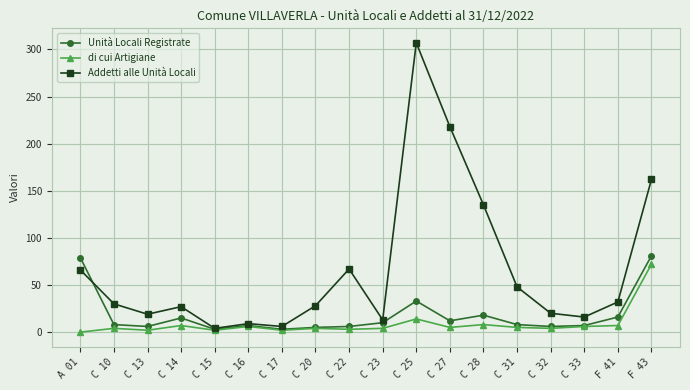

What is the label of the 7th point from the right?

C 27